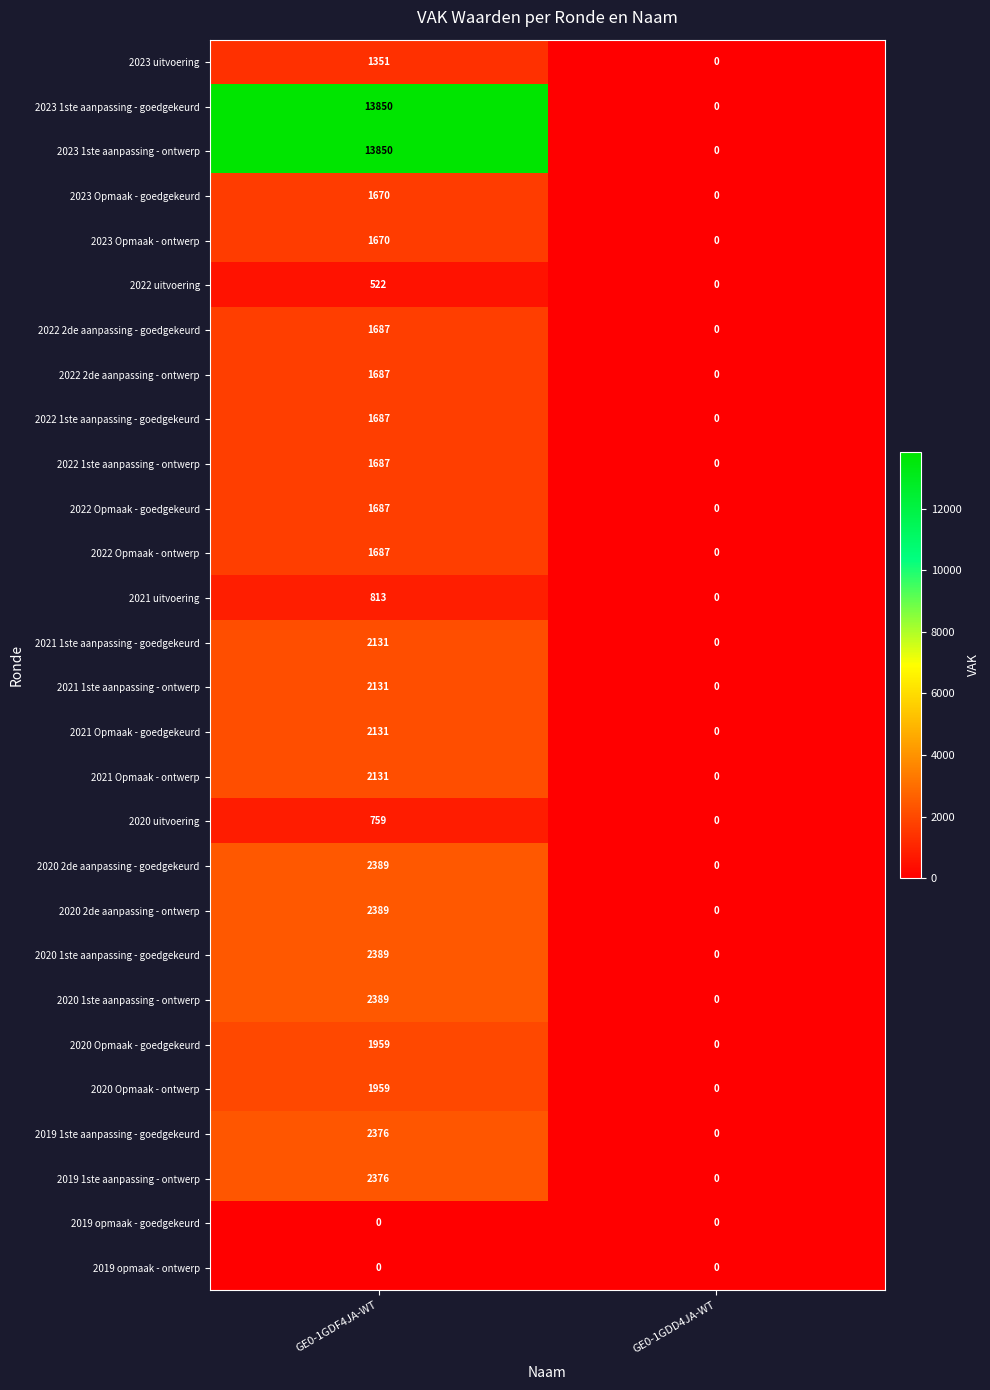

What is the difference between the maximum and minimum values in the 2019 1ste aanpassing - ontwerp series?

2376